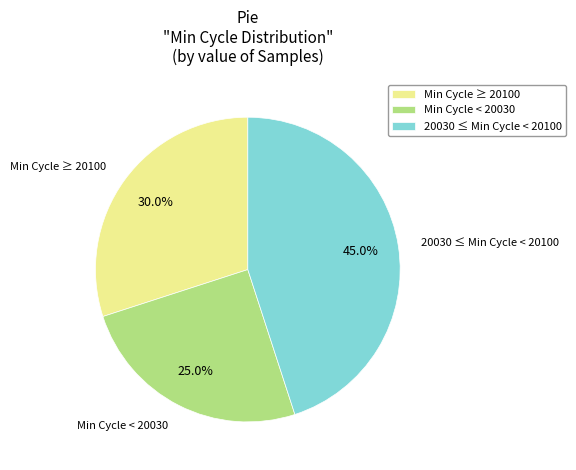

Is there a majority slice in this chart?

No